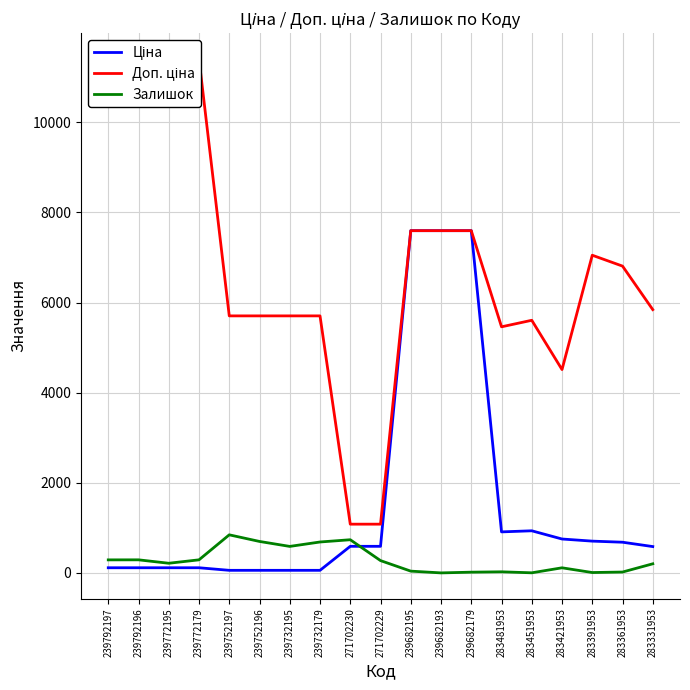

True or false: Ціна has a value of 26.0 at 239732195.

False